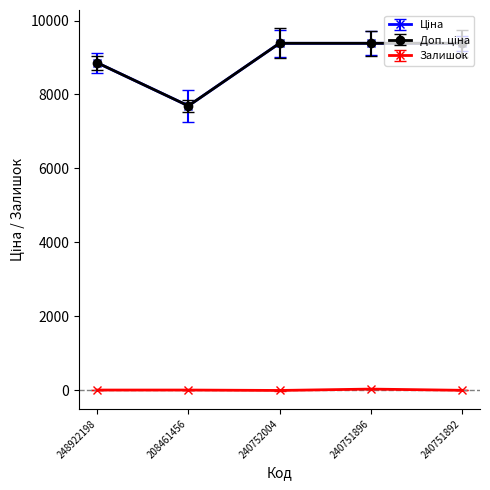

Between 240752004 and 240751892, which is larger?

240752004